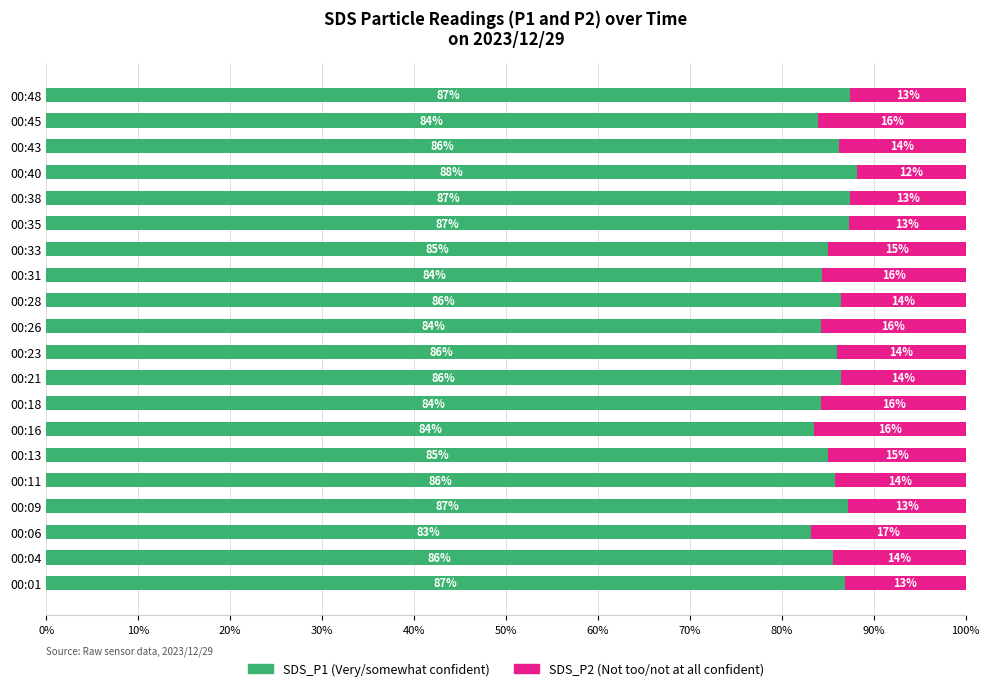

What is the total value across all series at 00:45?

100.0